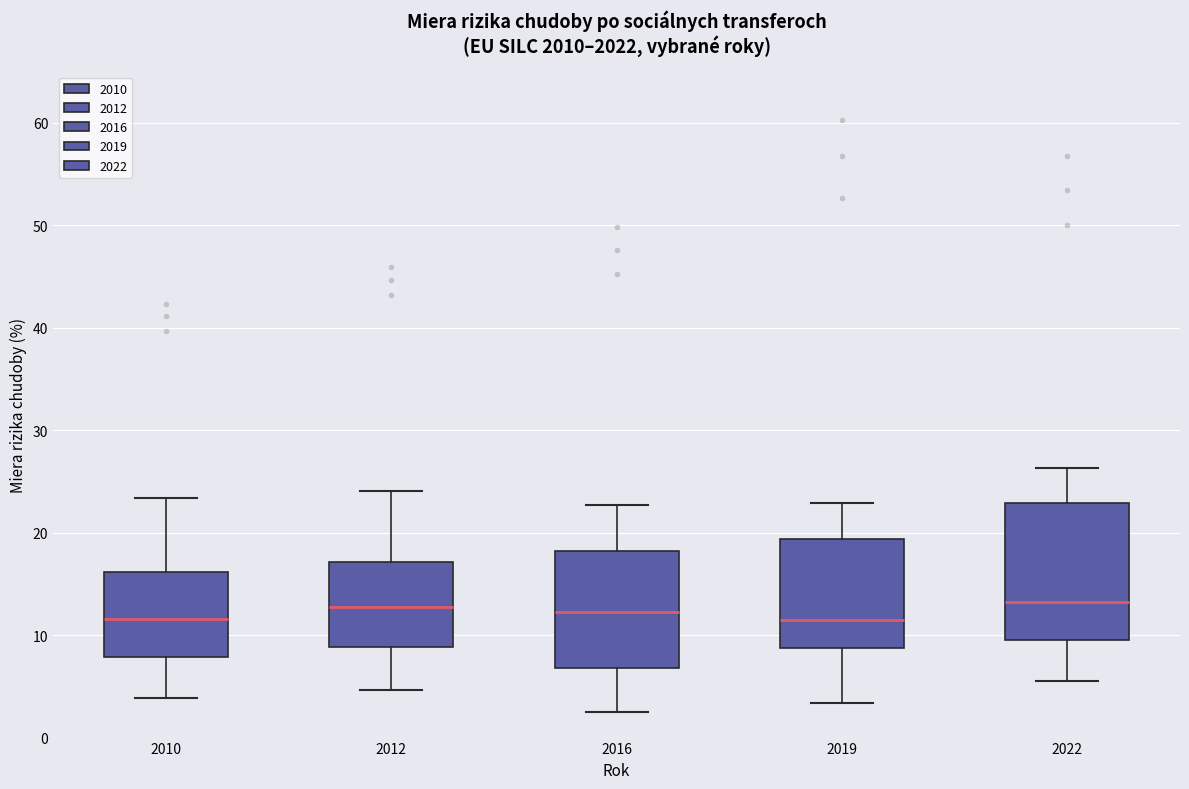

Where is the lower edge of the box at x = 2012 on the y-axis? The values are not printed on the chart, so give them approximately, as read against the axis.

9